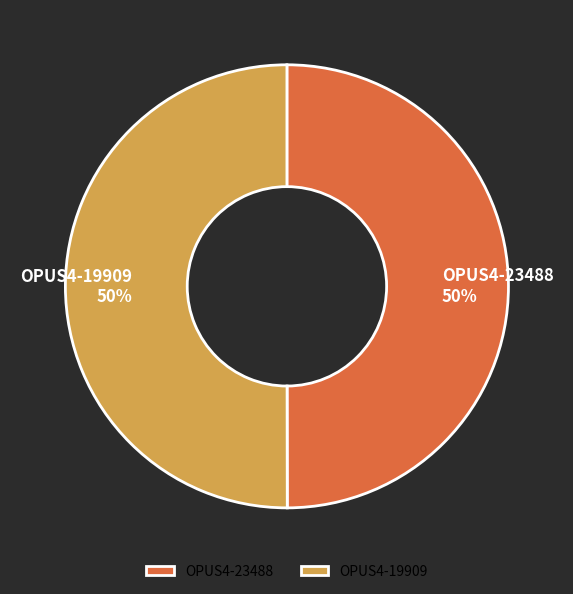

To the nearest percent, what portion does OPUS4-19909 represent?

50%